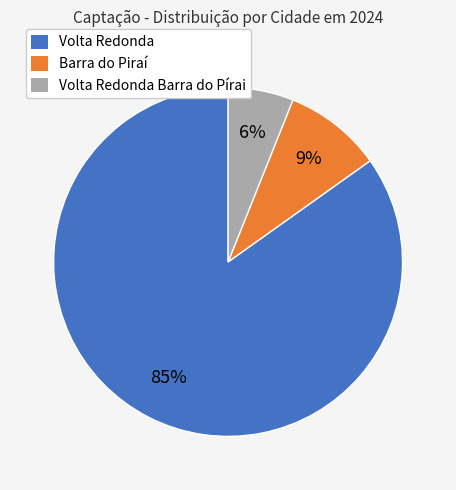

Is there a majority slice in this chart?

Yes